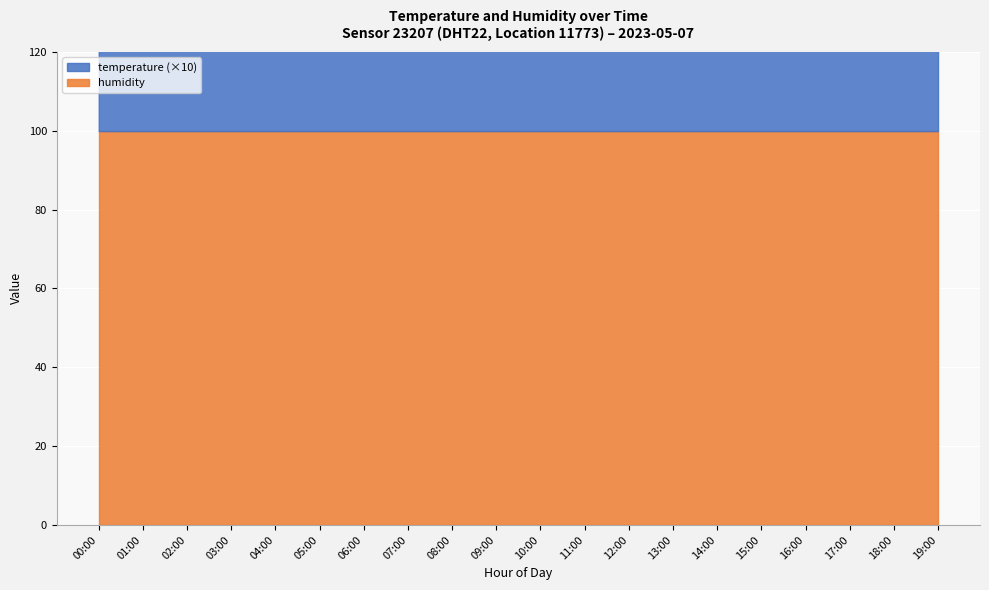

What is the label of the 9th point from the left?

08:00